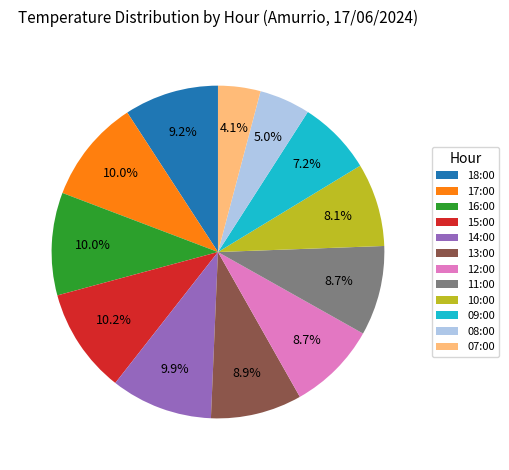

How many slices are in this pie chart?

12